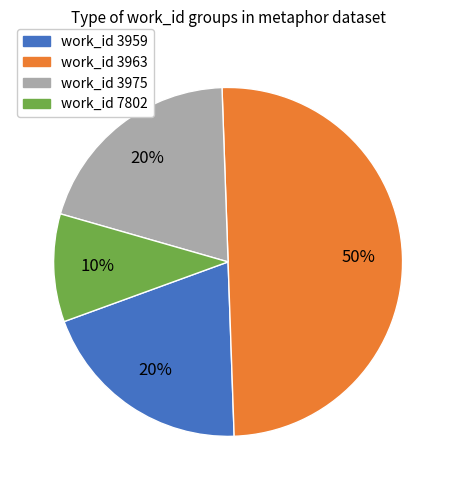

What percentage is the work_id 3959 slice, to the nearest percent?

20%